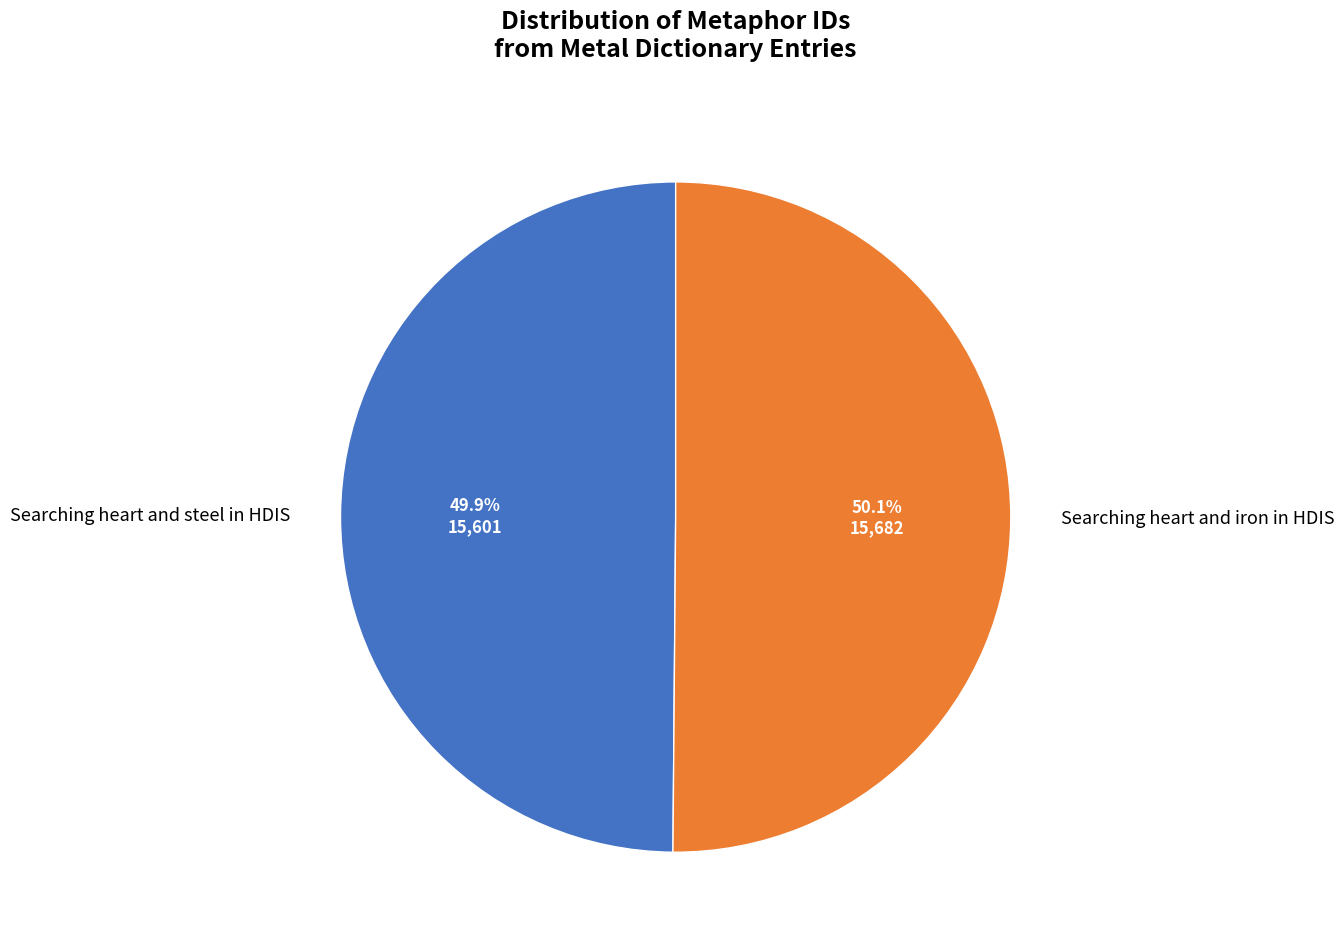

How many slices are in this pie chart?

2